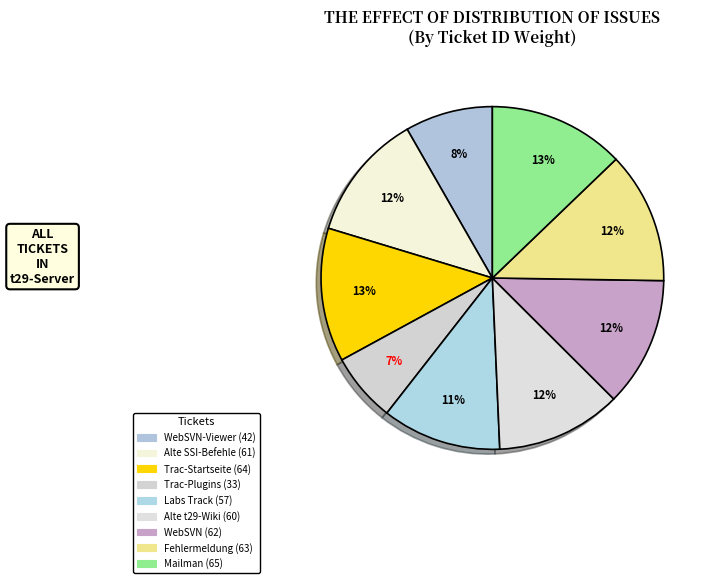

Which category has the biggest portion of the pie?

Mailman (65)